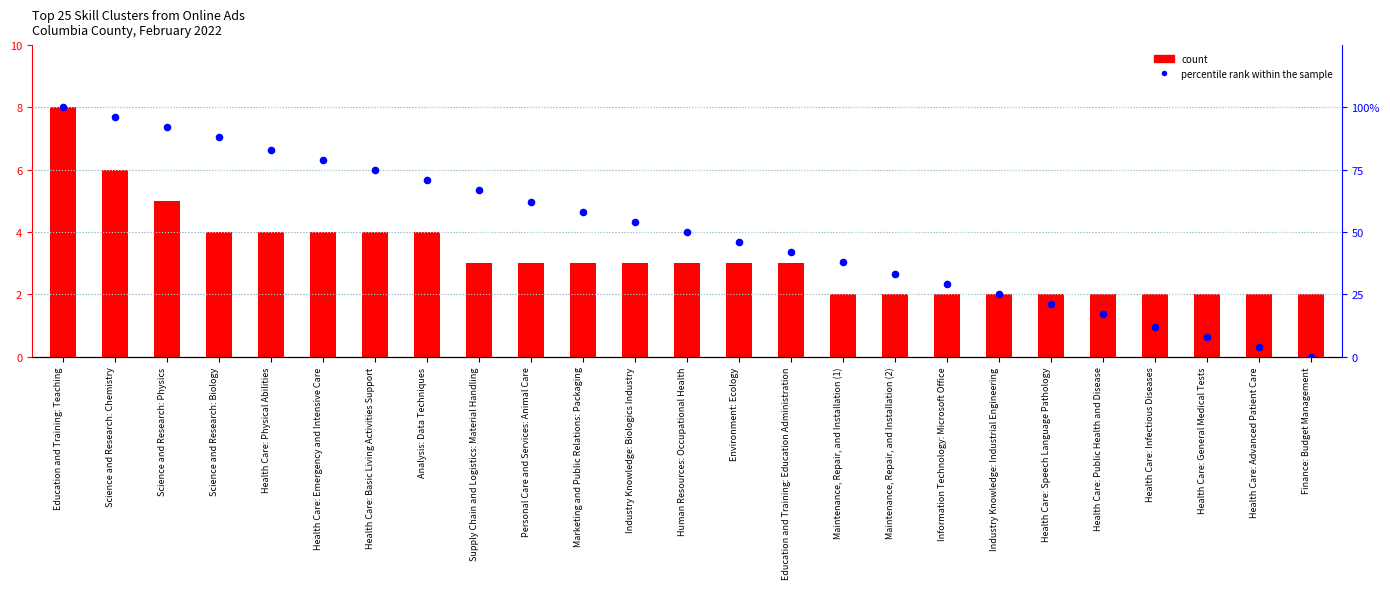

What are all the series names shown in the legend?

count, percentile rank within the sample